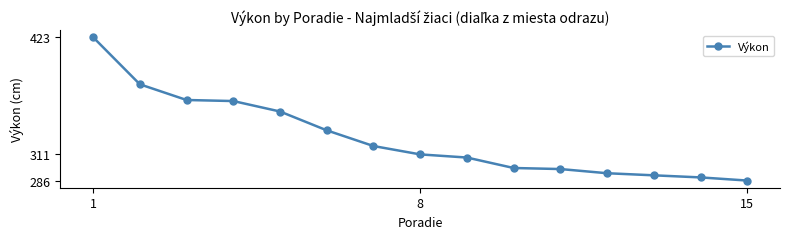

What is the smallest value displayed?

286